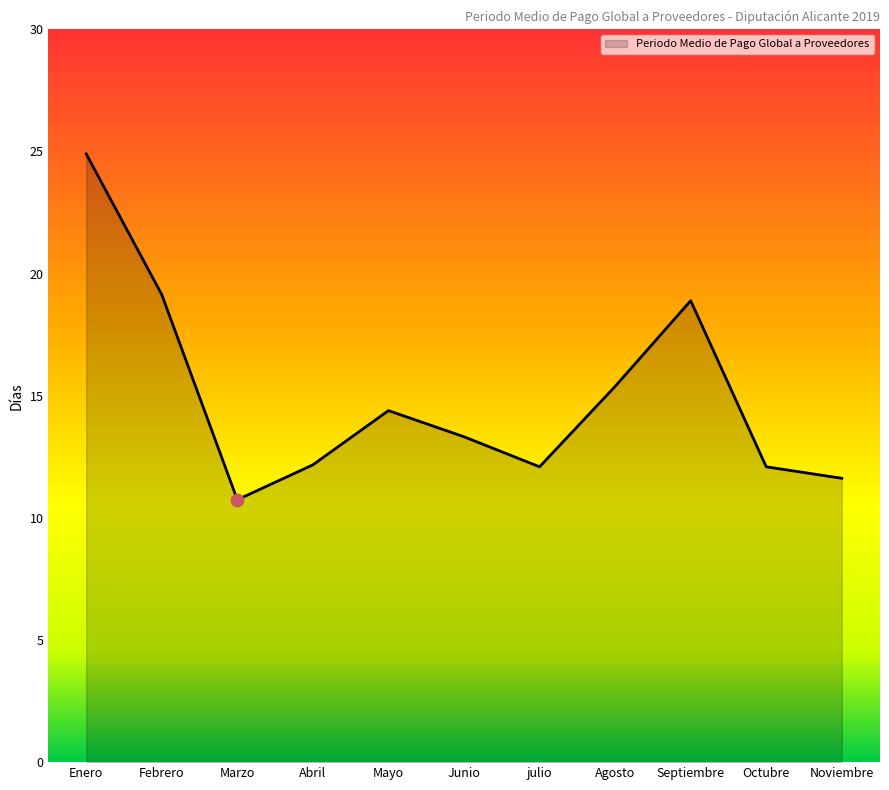

What is the change in value from Enero to Junio?

-11.6